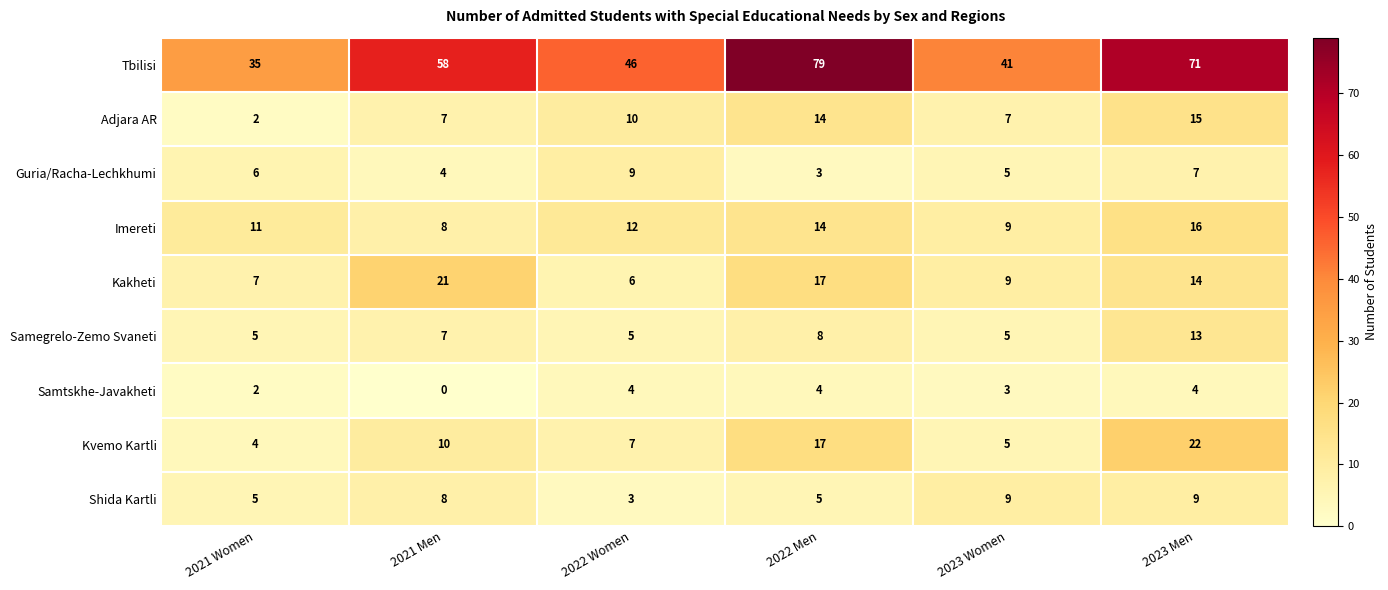

Which series has the largest range (max minus min)?

Tbilisi